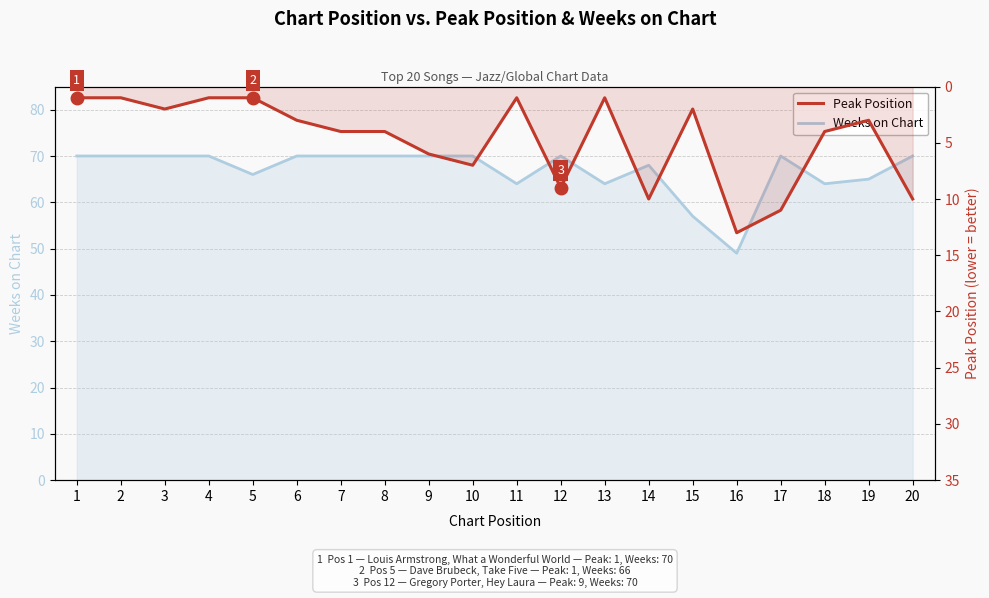

What is the maximum value shown in the chart?

70